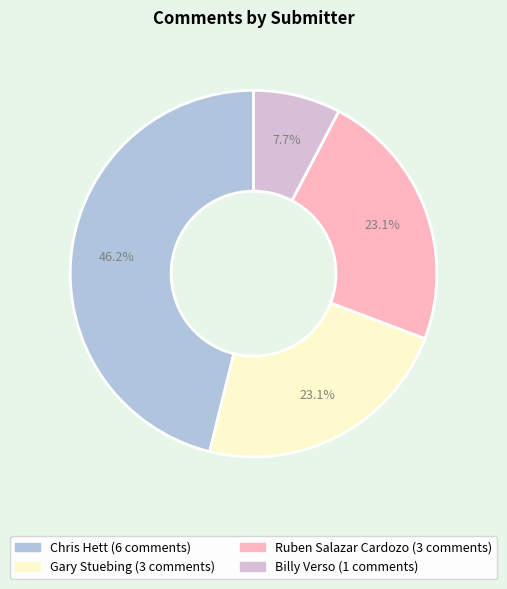

To the nearest percent, what is the difference between the largest and smallest slice percentages?

38%